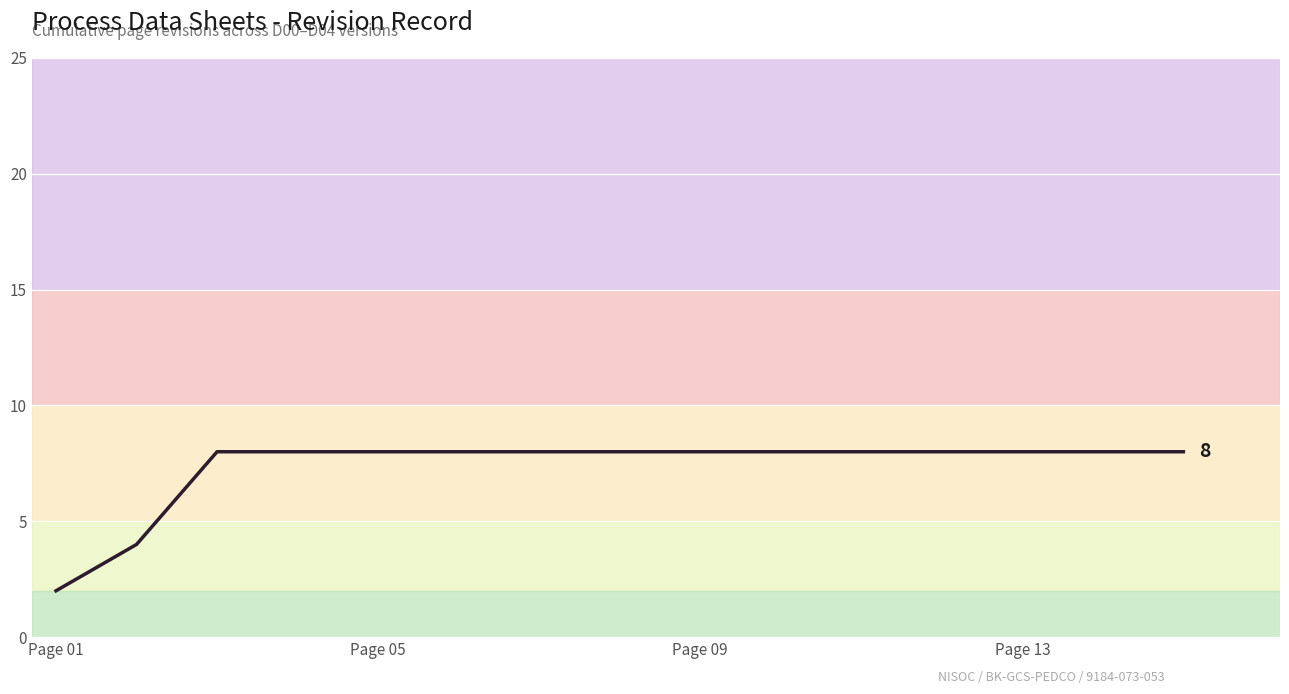

Reading left to right, transcribe all the data shown in this chart.

2	4	8	8	8	8	8	8	8	8	8	8	8	8	8